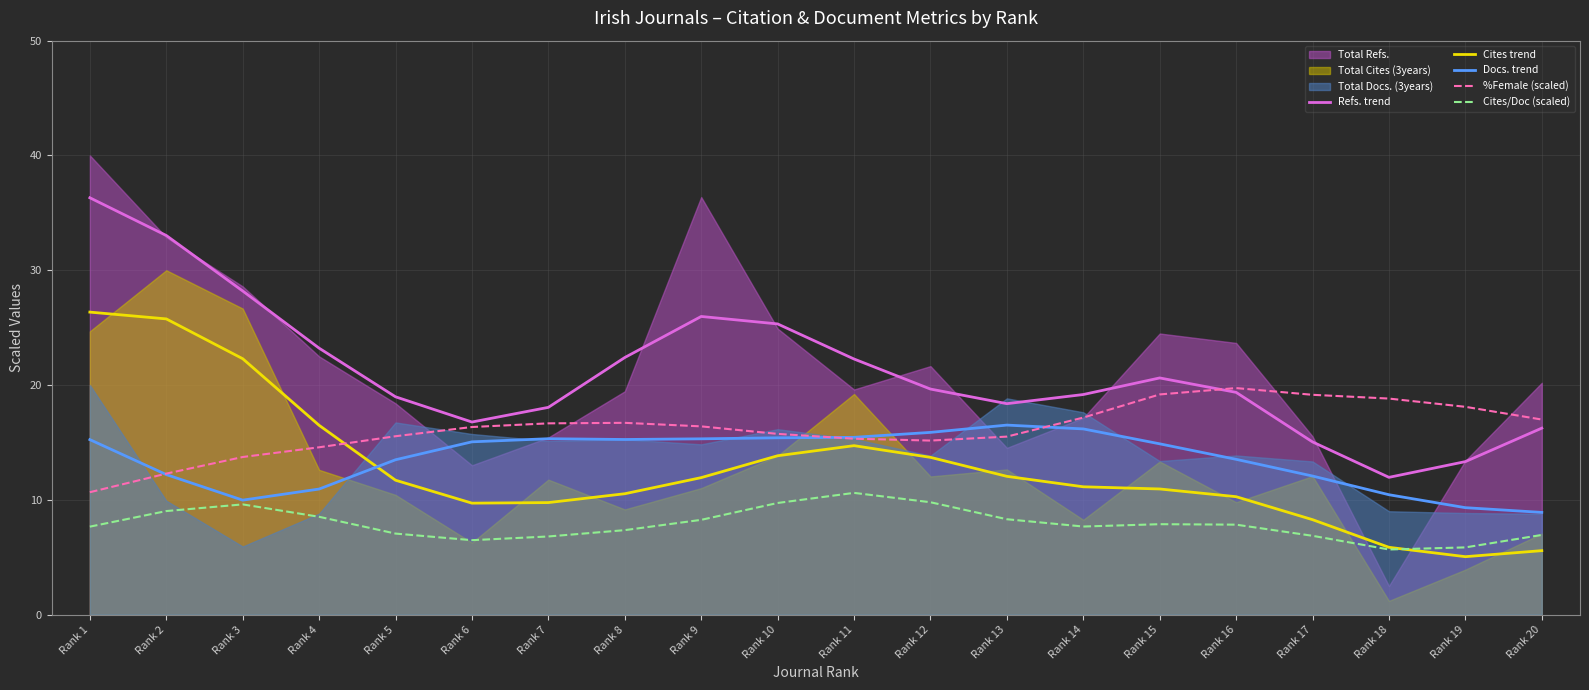

Which category has the highest value in the %Female (scaled) series?

Rank 16